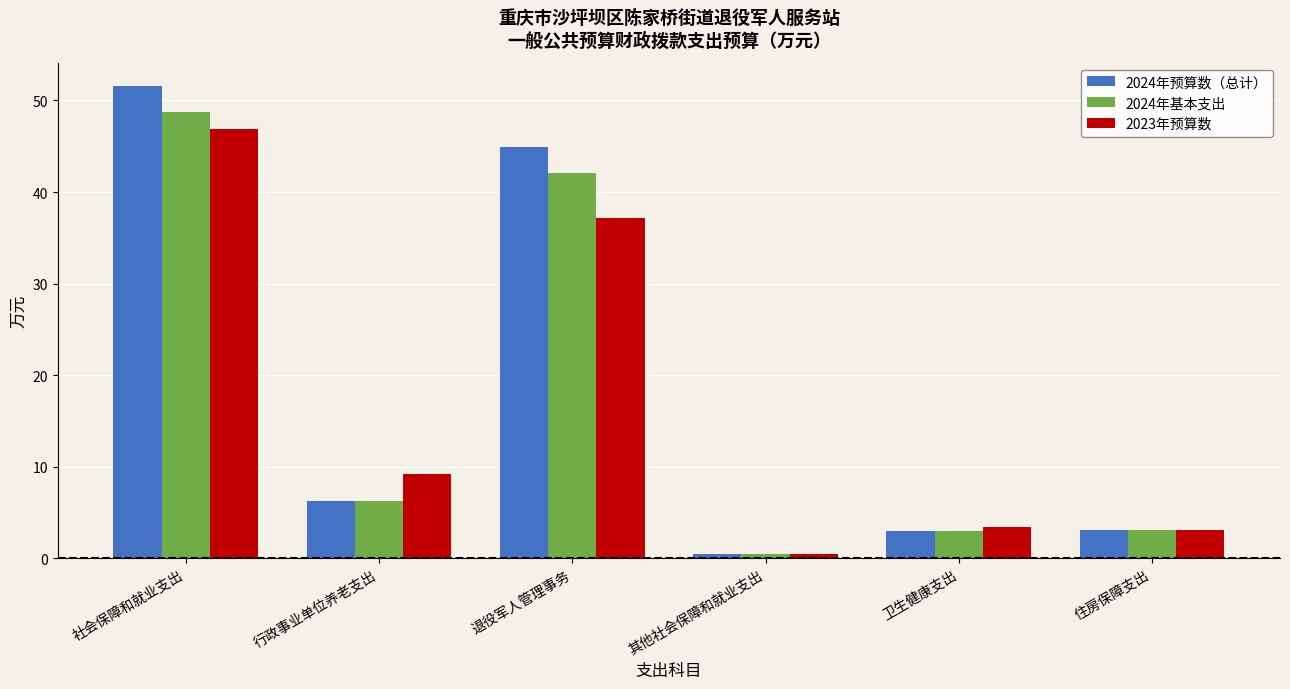

Is it true that 2023年预算数 equals 71.2 at 社会保障和就业支出?

False